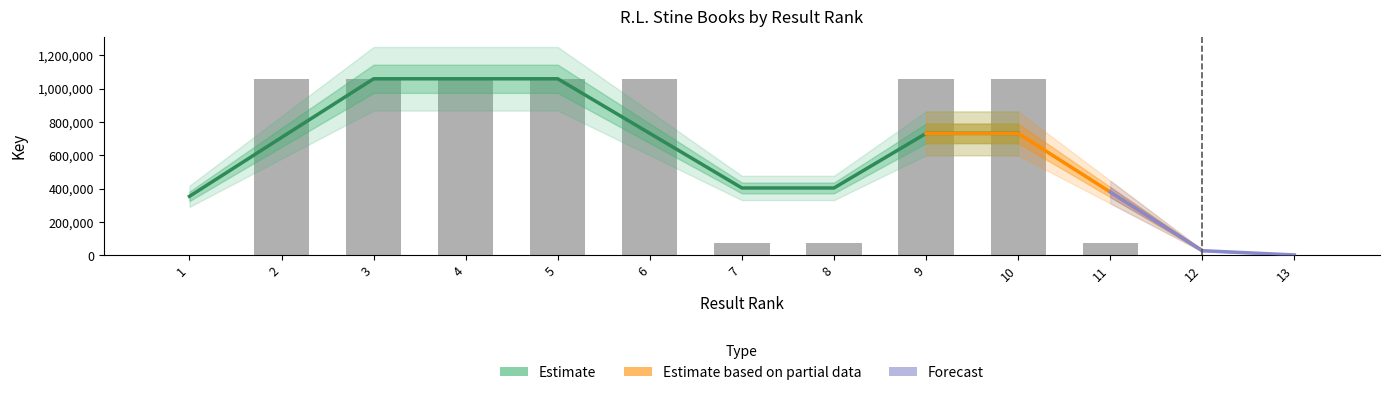

How many data points are less than 1058504?

6